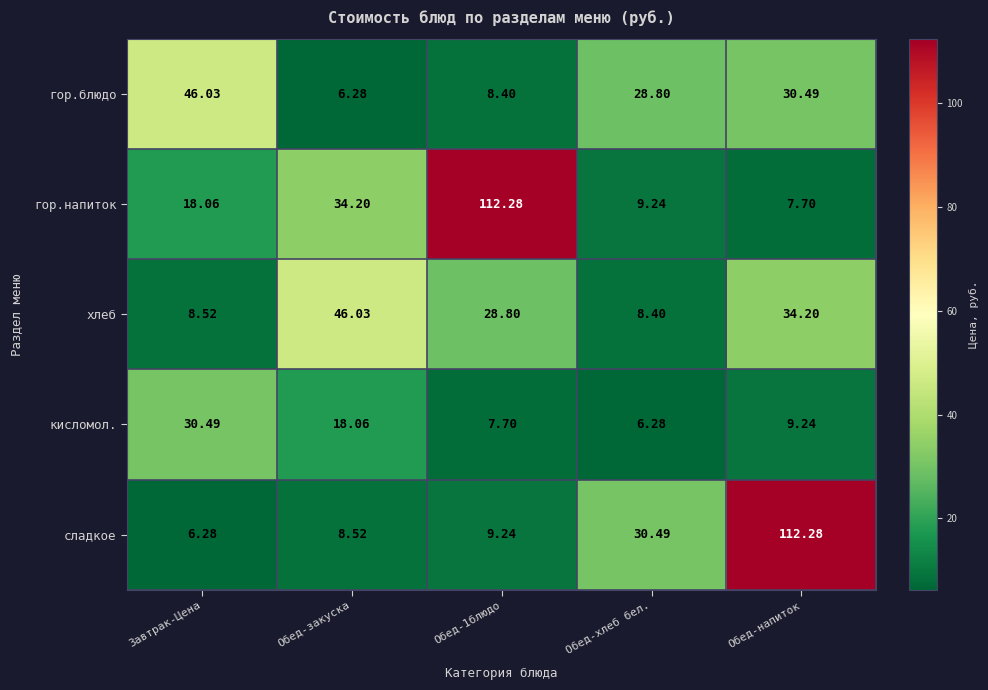

Which series has the largest range (max minus min)?

сладкое